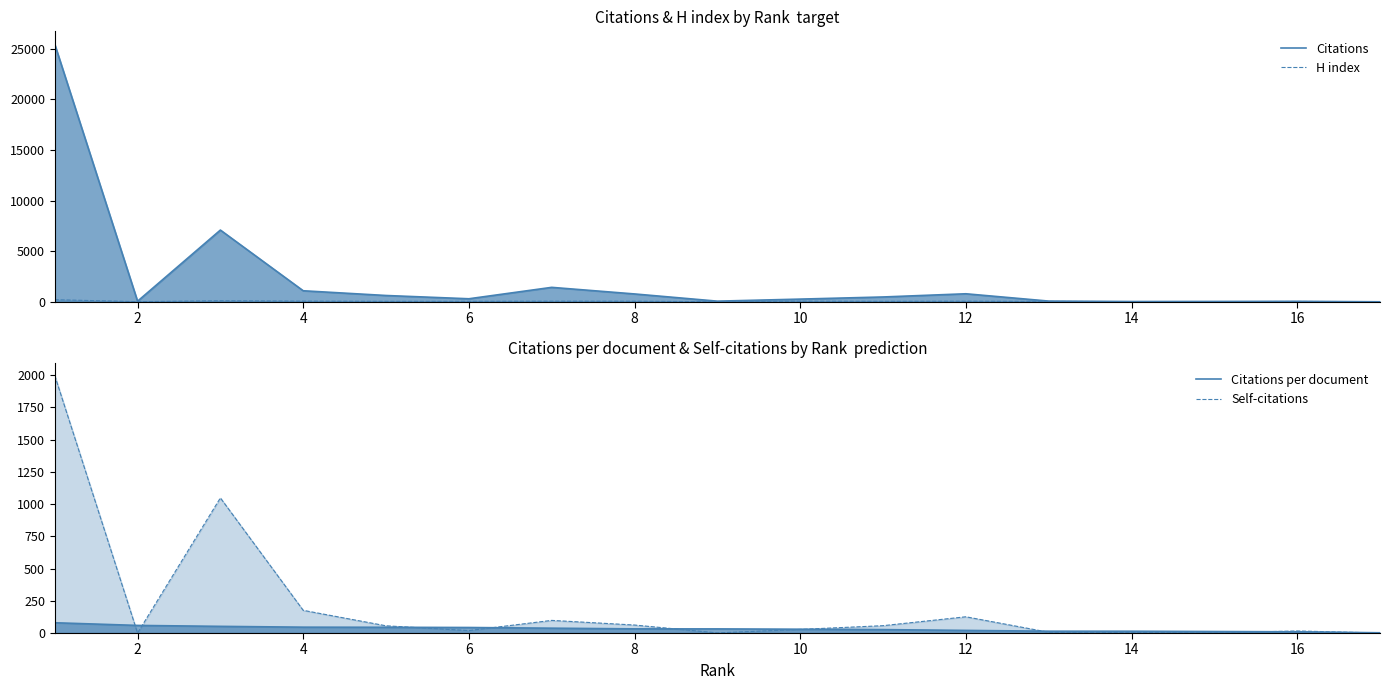

What is the highest value of the Self-citations series?

1998.0